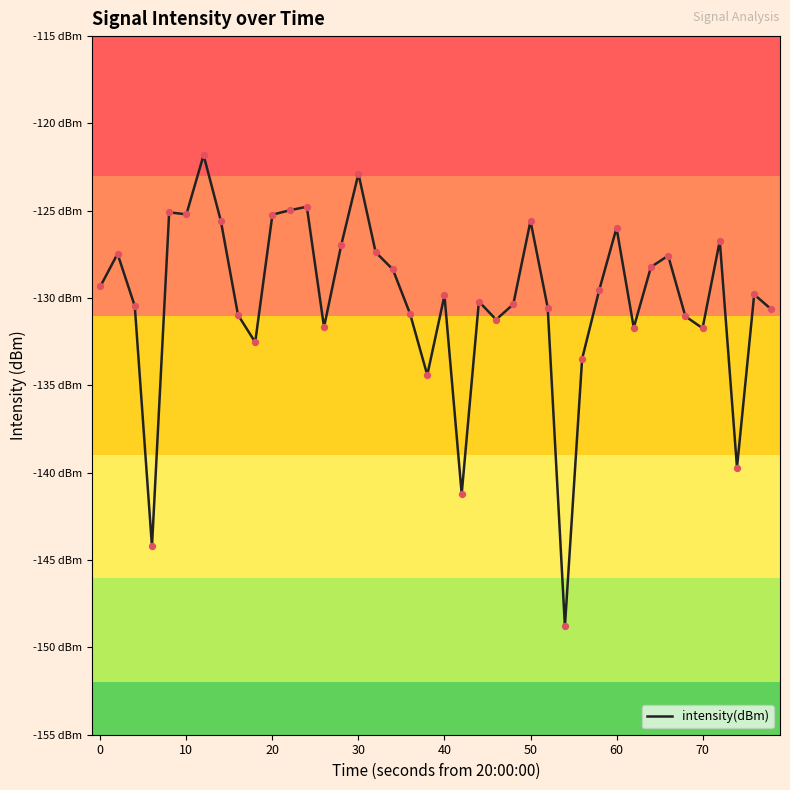

Is this an area chart (filled region under the line)?

No